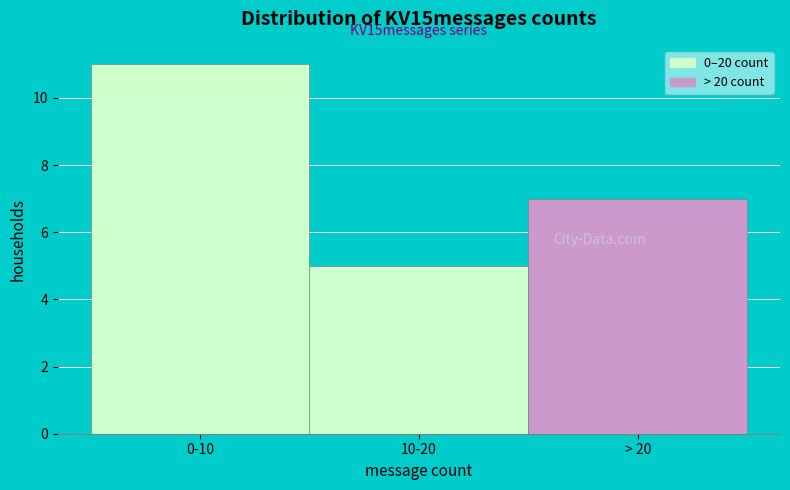

Reading left to right, what are all the values shown in this chart?

11	5	7